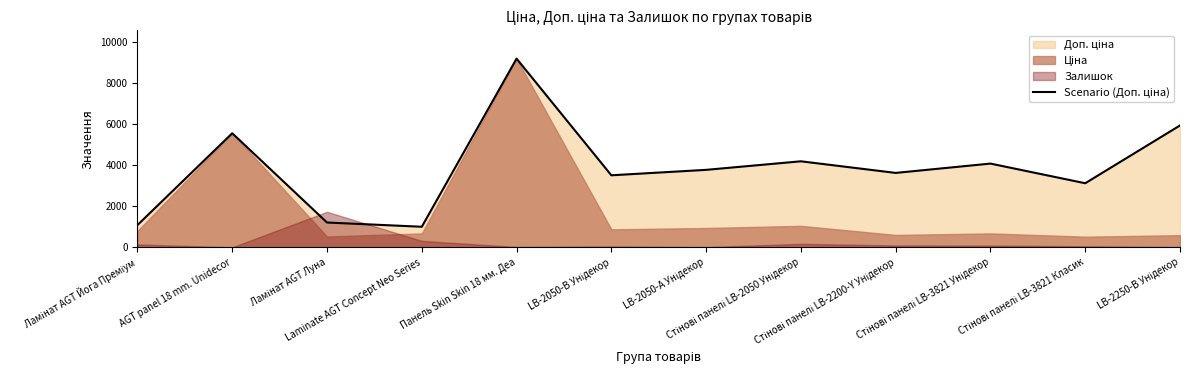

At which category does the chart reach its minimum across all series?

Laminate AGT Concept Neo Series